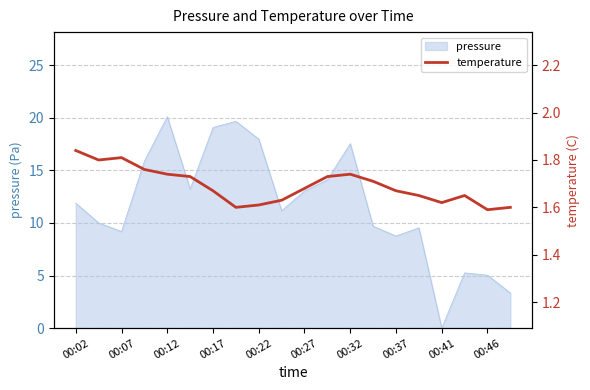

True or false: pressure has a value of 4.0 at 00:02.

False